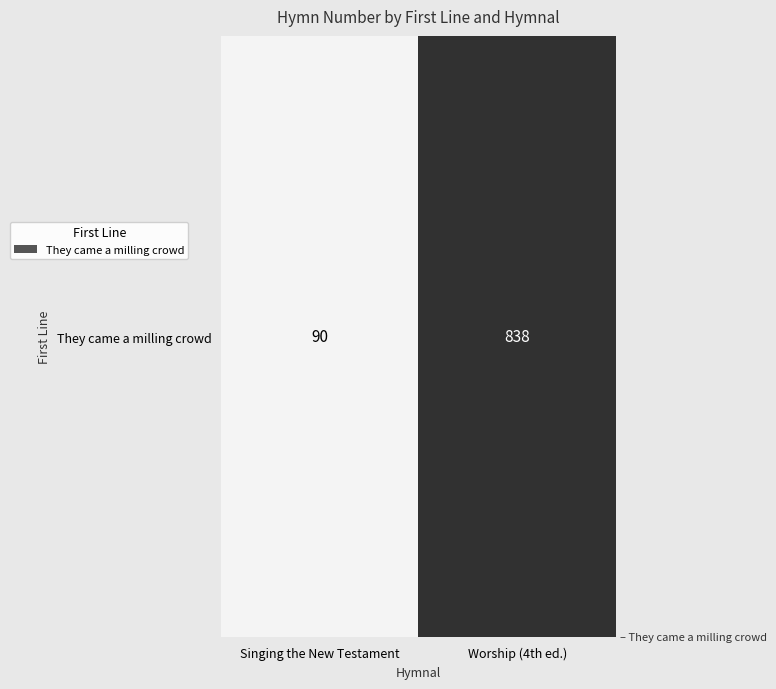

What is the difference between the maximum and minimum values?

748